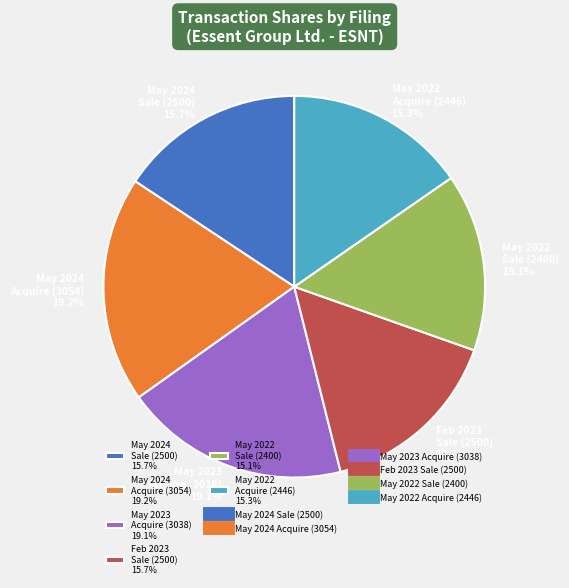

Is there any slice that represents more than half of the pie?

No